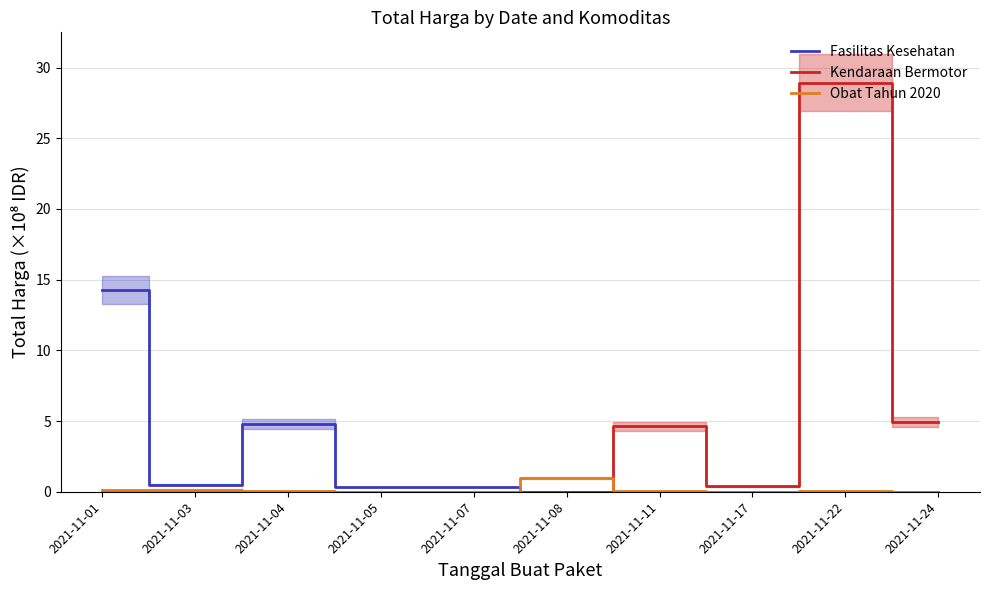

Which series changed the most between 2021-11-01 and 2021-11-05?

Fasilitas Kesehatan